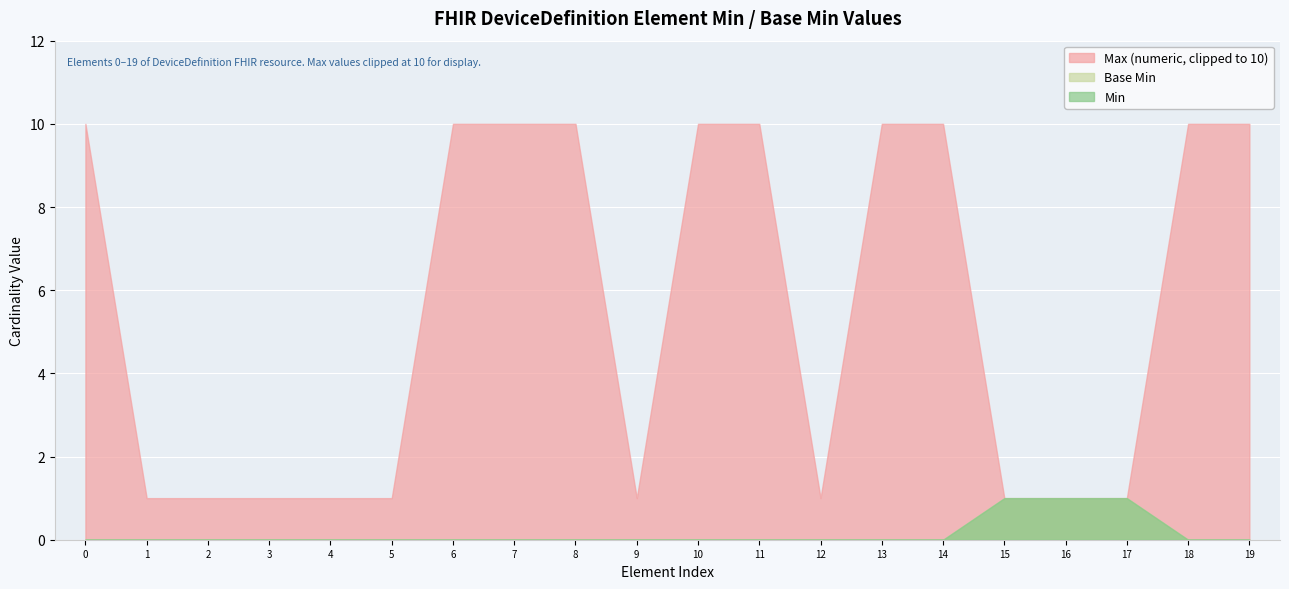

Is it true that Base Min equals 0 at DeviceDefinition.text?

False